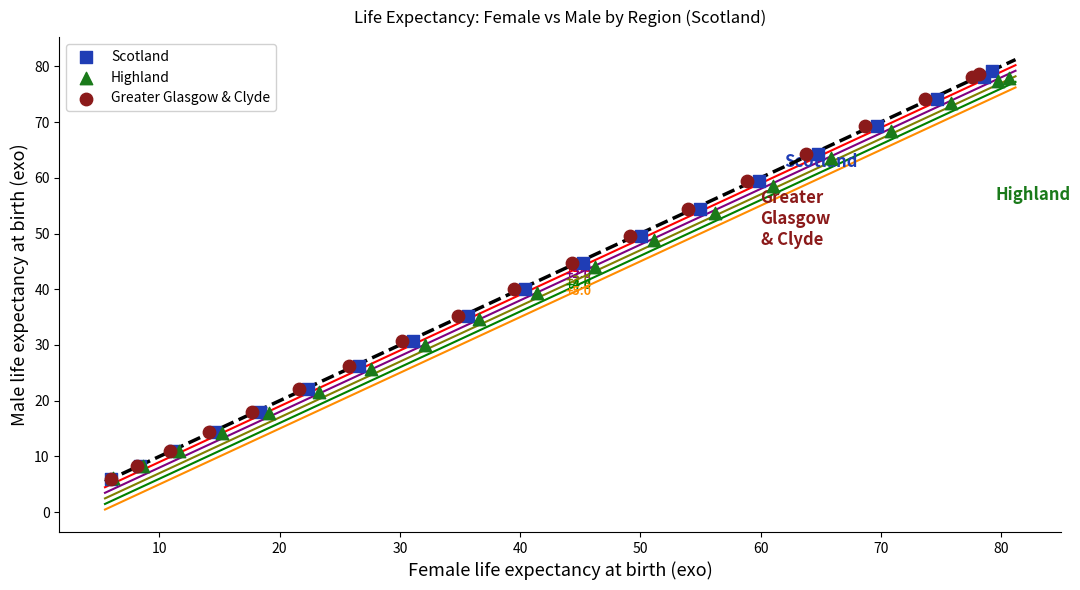

Which series has the widest spread of Y values?

Scotland